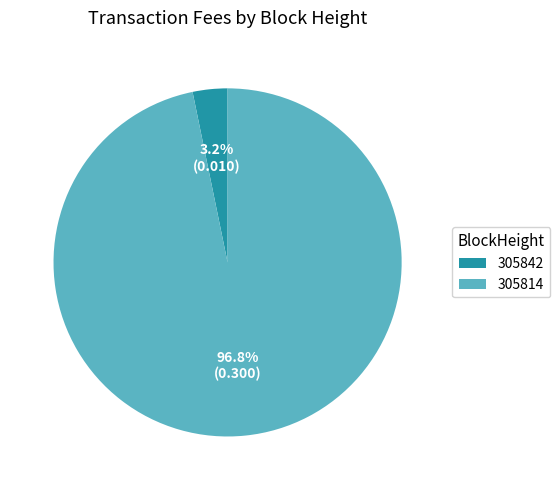

To the nearest percent, what portion does 305814 represent?

97%